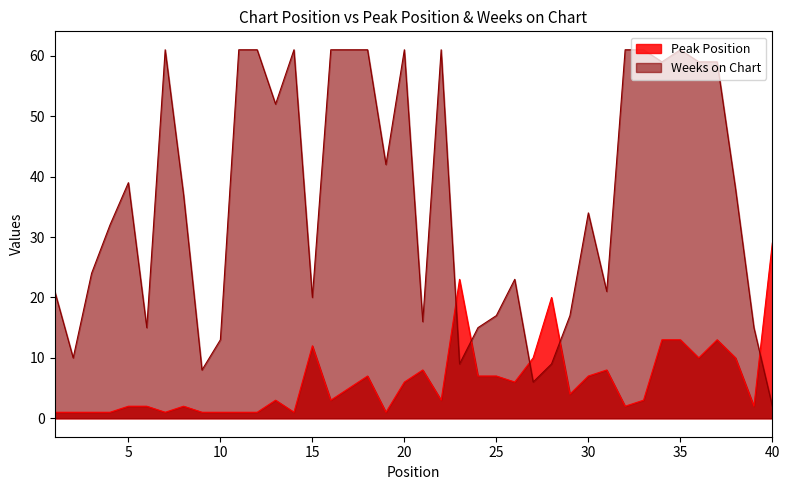

What is the average value of the Peak Position series?

6